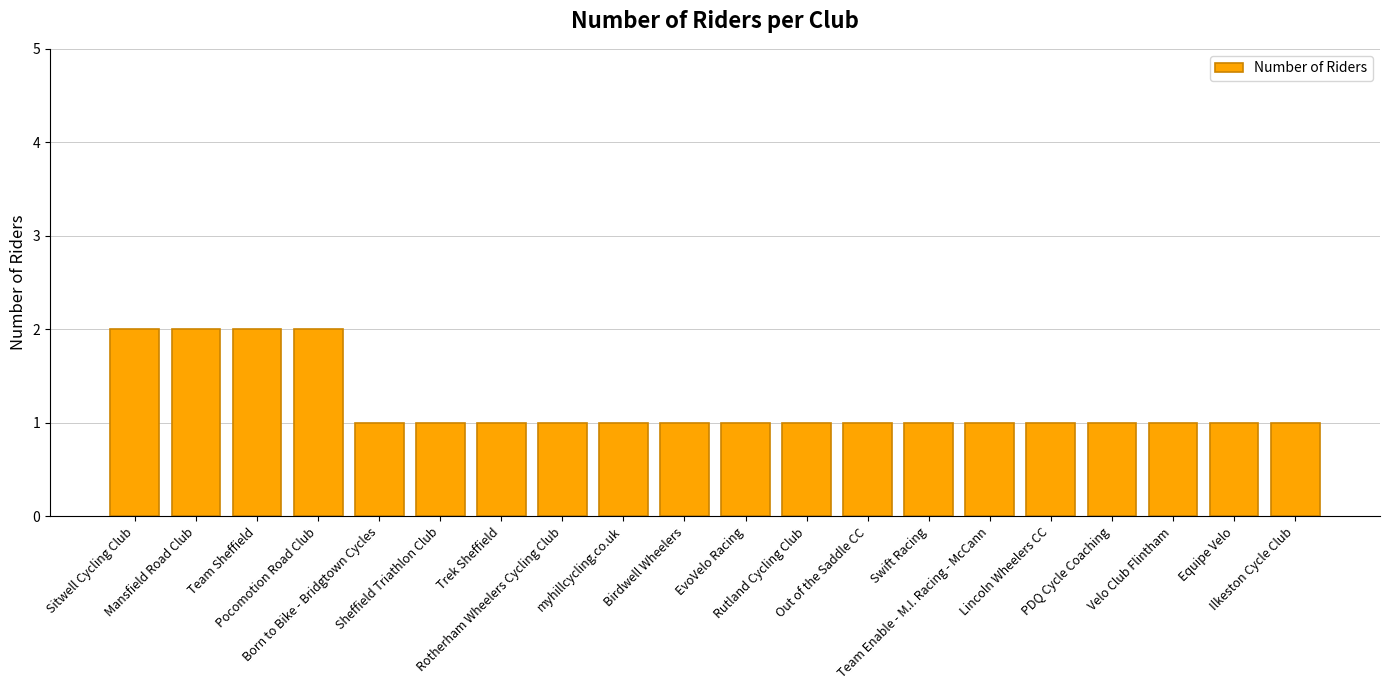

What is the value of the 20th bar from the left?

1